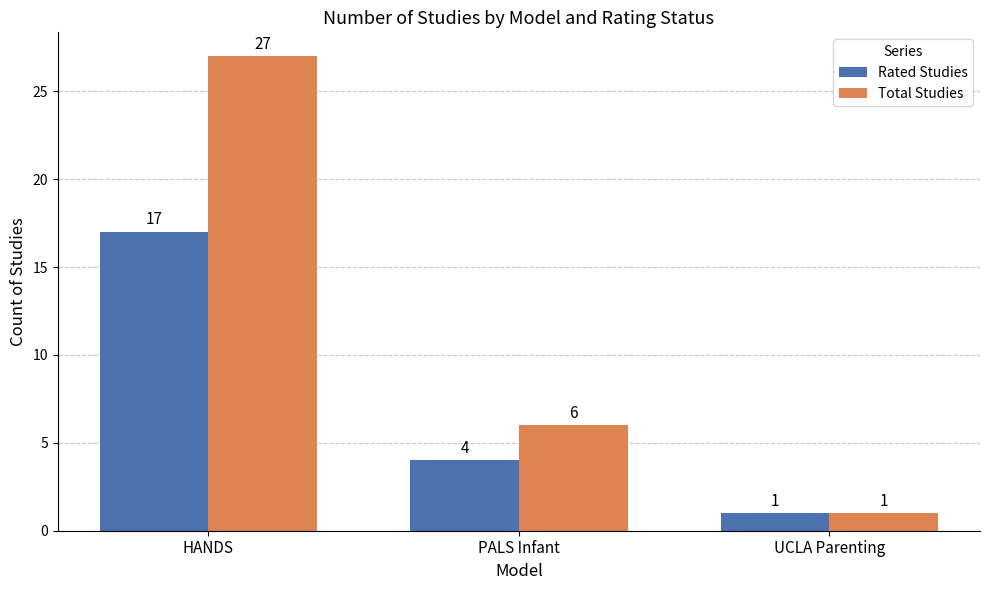

Between HANDS and PALS Infant, which series saw the biggest shift?

Total Studies